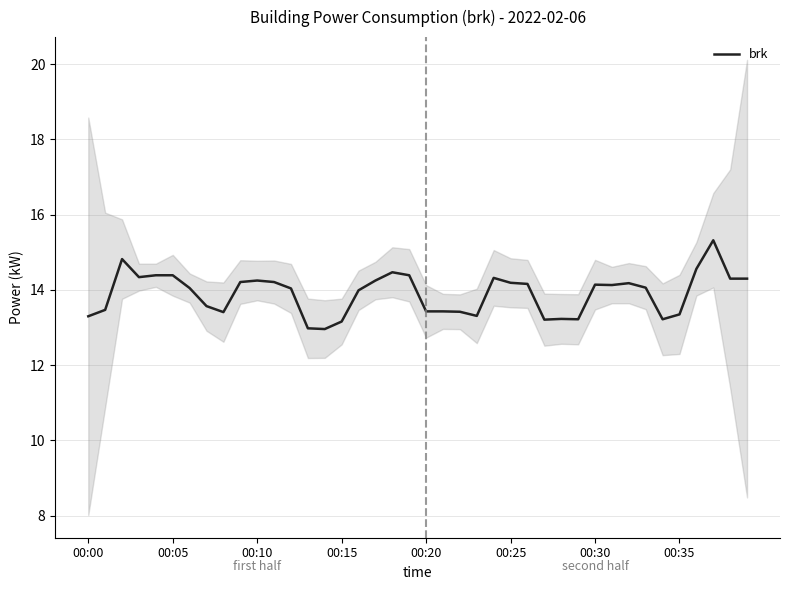

Is it true that brk equals 13.2 at 00:15?

True